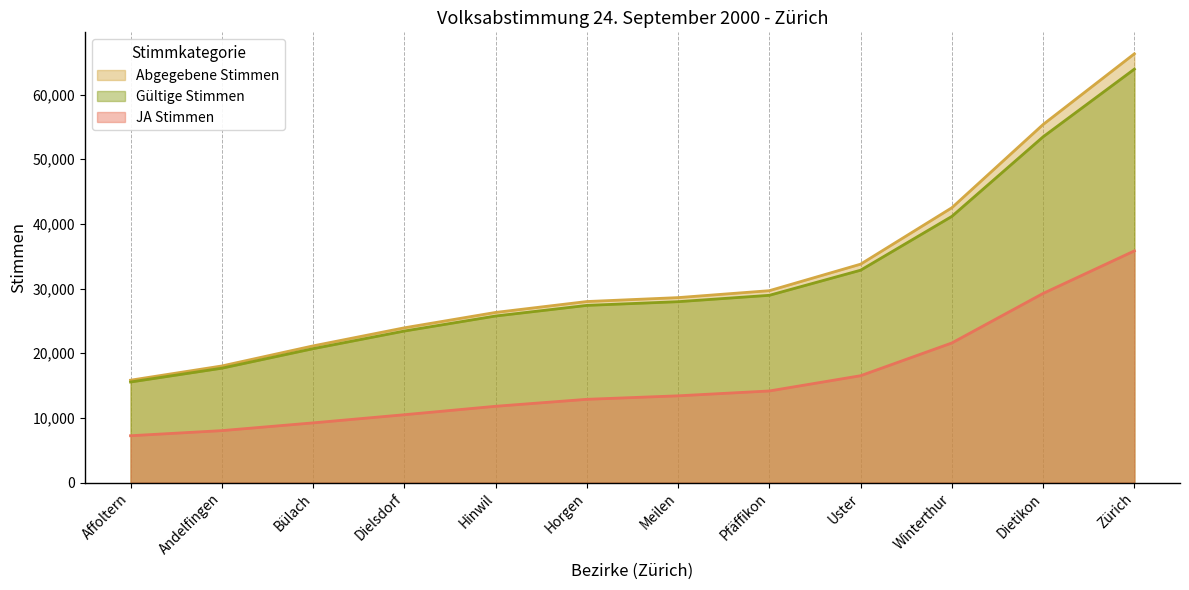

Which category has the highest value across all series?

Zürich